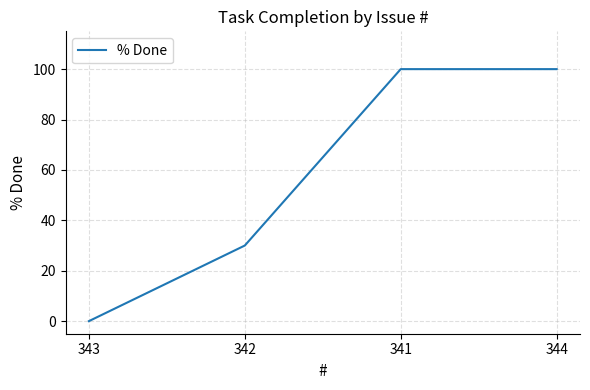

What is the difference between the maximum and minimum values?

100